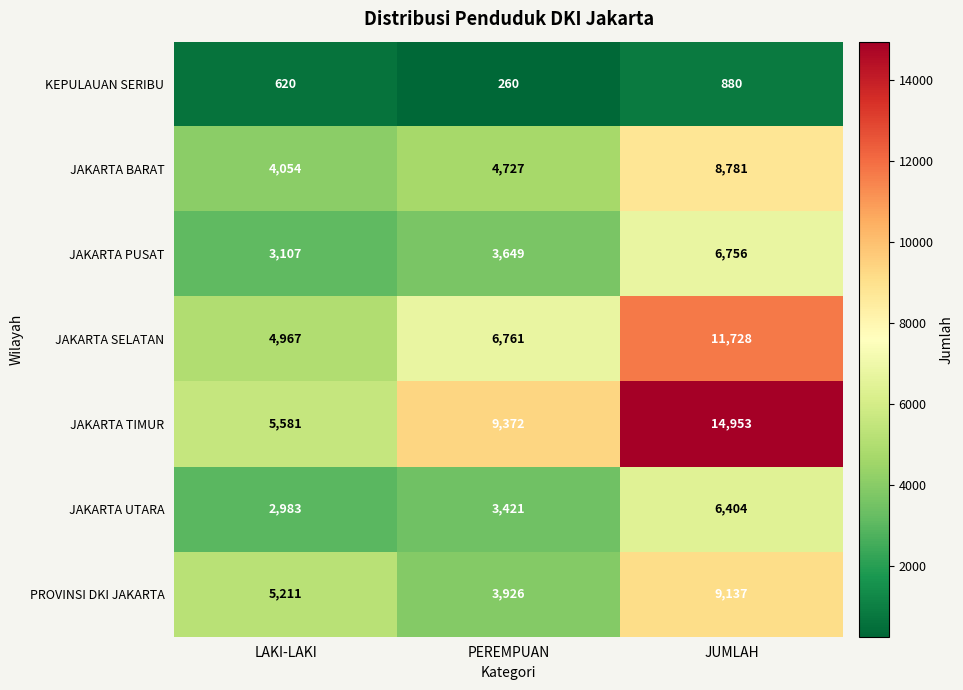

What value does the JAKARTA PUSAT series have at JUMLAH, to the nearest 50?

6750